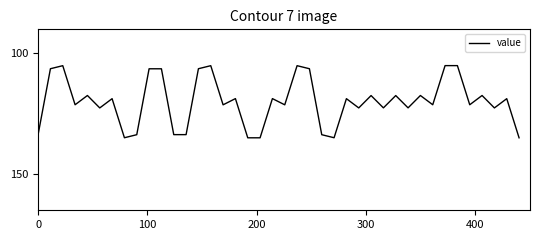

What is the difference between the second highest and second lowest values?

29.9